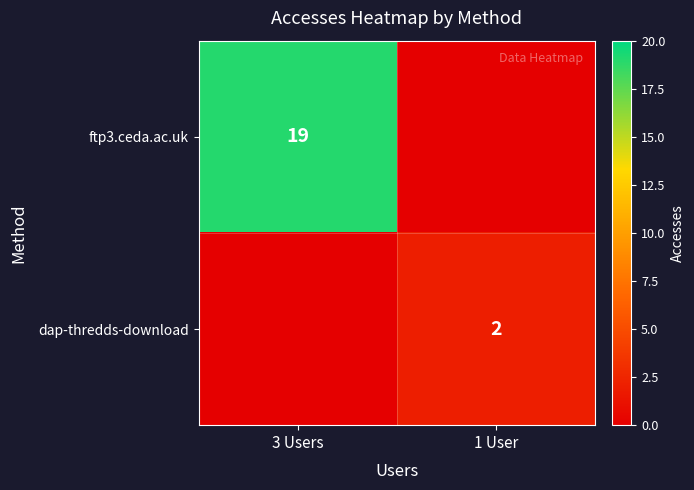

True or false: dap-thredds-download has a value of 4 at 1 User.

False